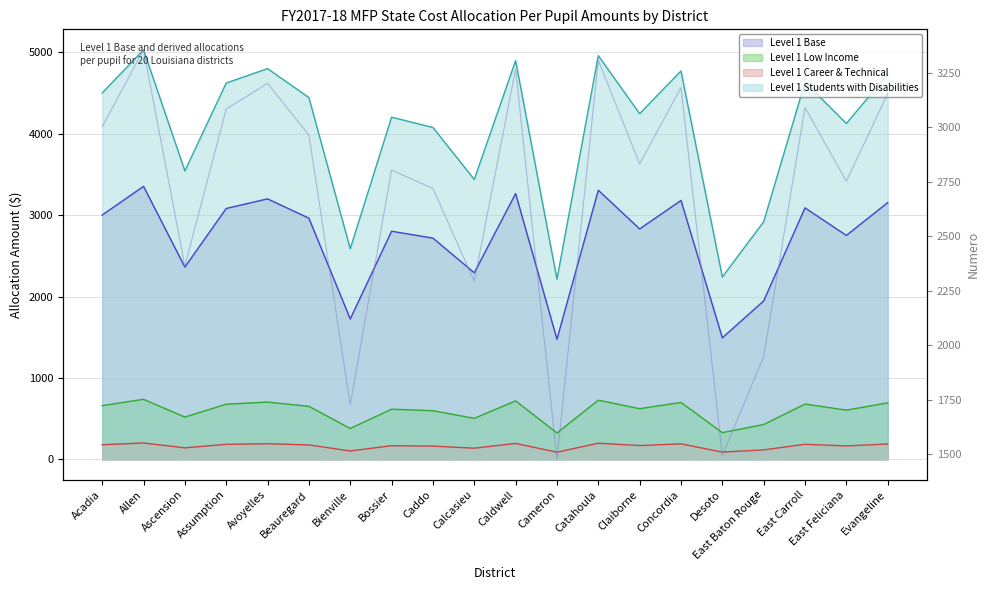

Reading left to right, what are all the values shown in this chart?

3001.0	3354.3	2362.7	3082.2	3200.4	2962.9	1724.9	2802.6	2718.1	2292.2	3265.6	1475.3	3306.3	2831.2	3181.1	1493.7	1946.2	3089.6	2751.2	3153.9